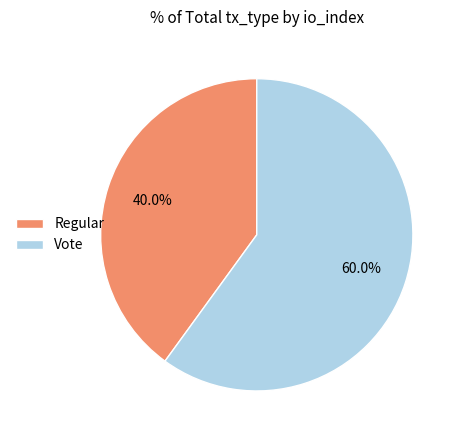

Approximately how many times larger is the value at Vote compared to Regular?

1.5